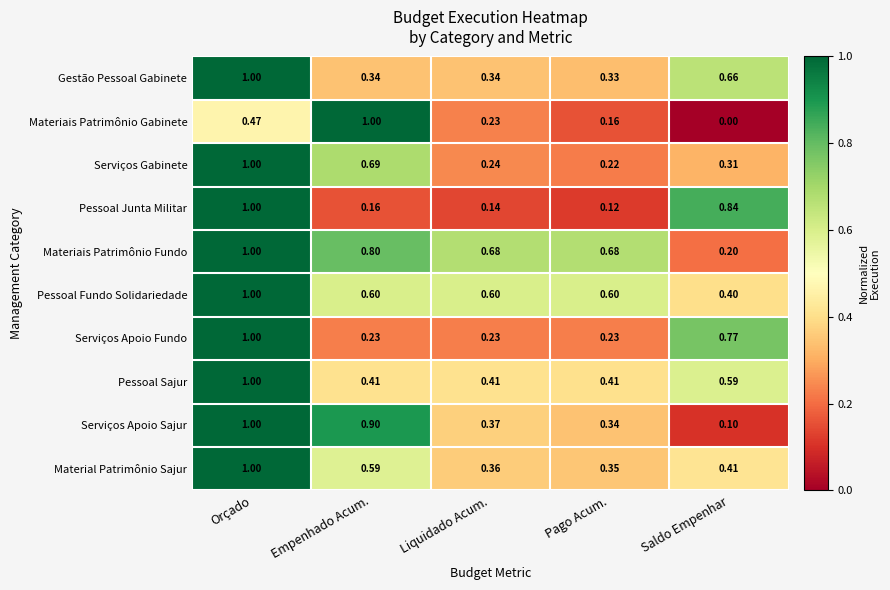

At which category is the sum across all series the highest?

Orçado